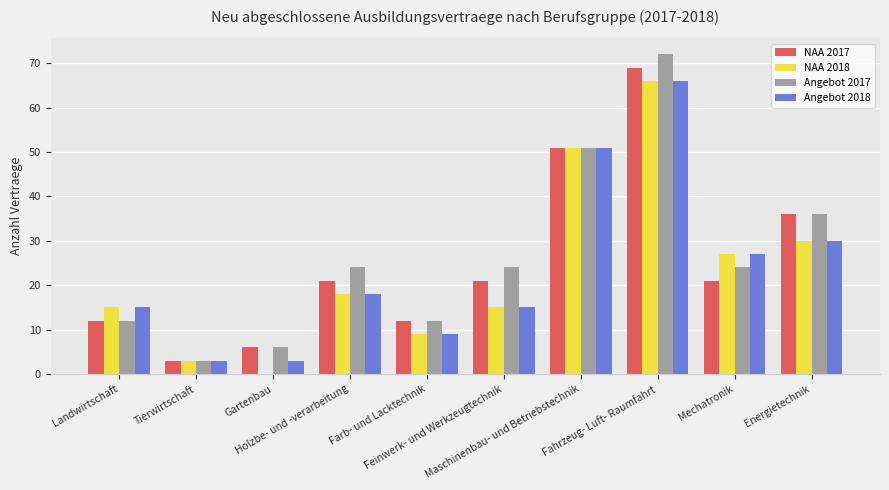

Read the Angebot 2017 value at Tierwirtschaft, to the nearest 5.

5